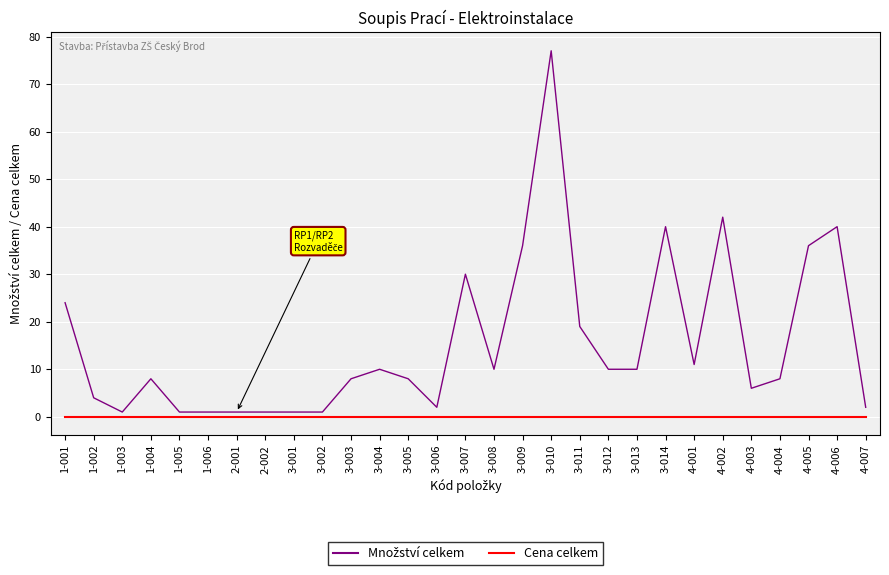

What position from the right is 3-007?

15